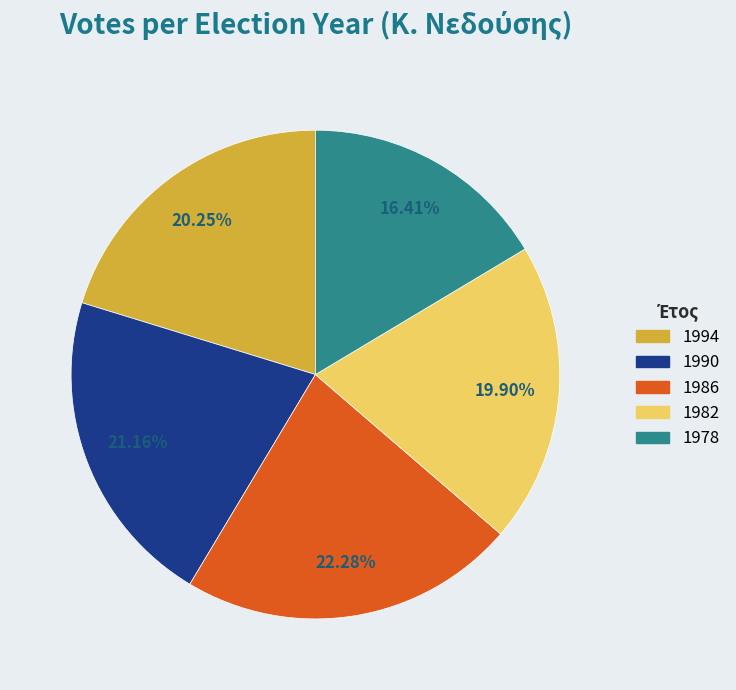

To the nearest percent, what is the average slice percentage?

20%